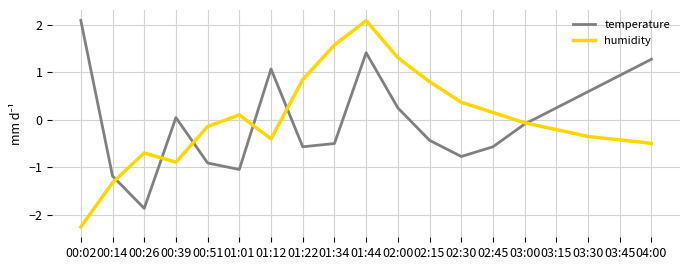

What are all the series names shown in the legend?

temperature, humidity